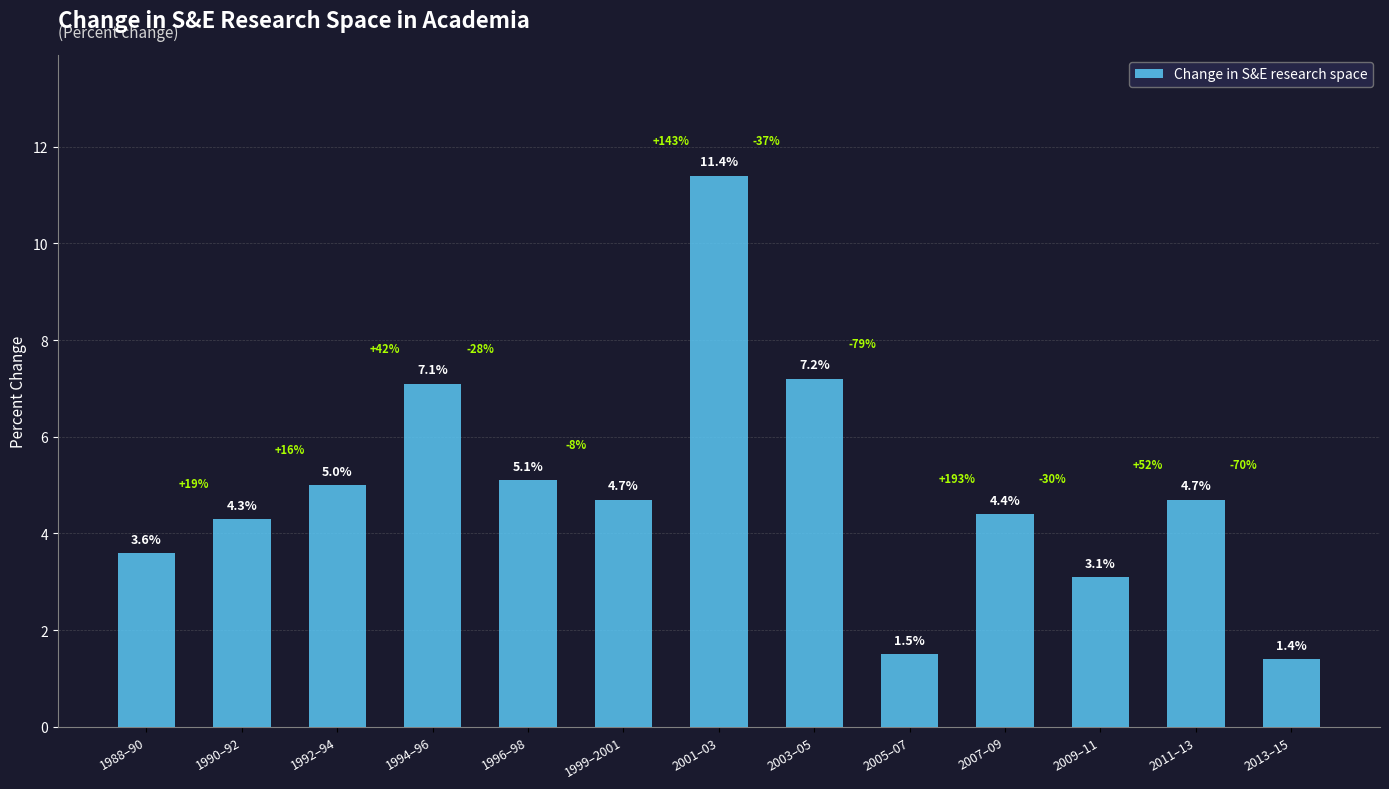

At which label is the value closest to 6?

1996–98